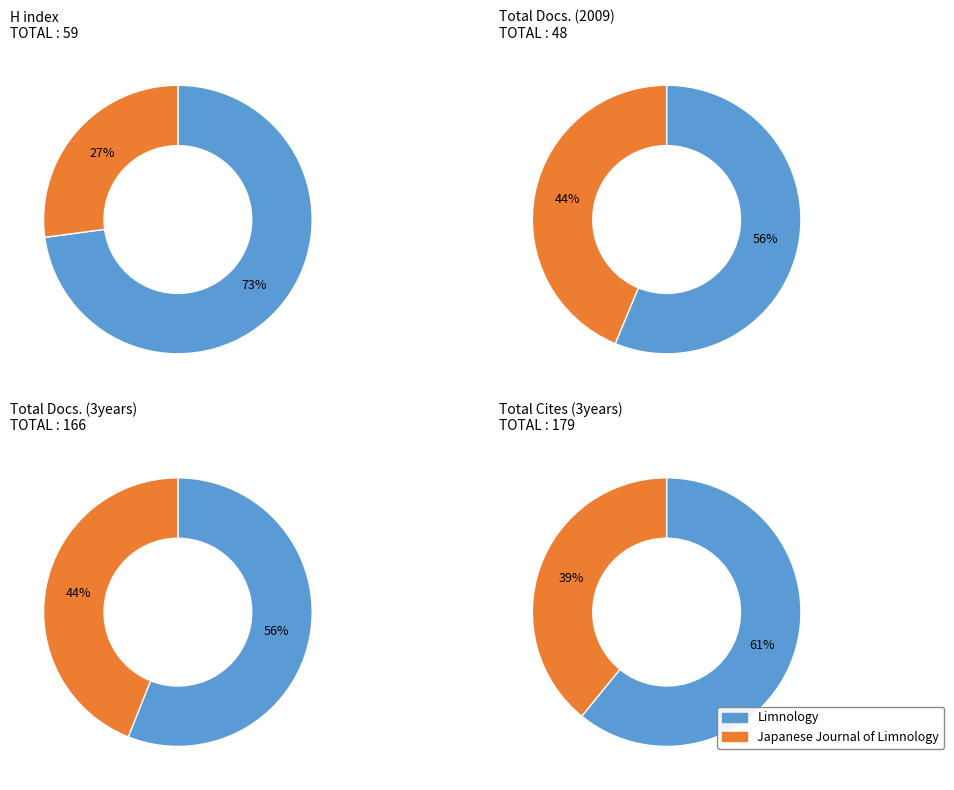

Is there any slice that represents more than half of the pie?

Yes